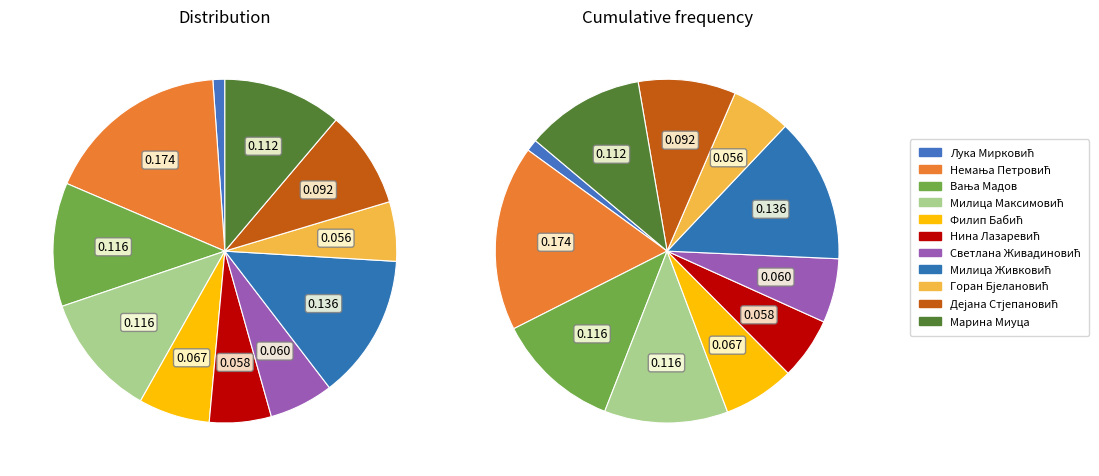

Combined, do Немања Петровић and Лука Мирковић account for over 50%?

No